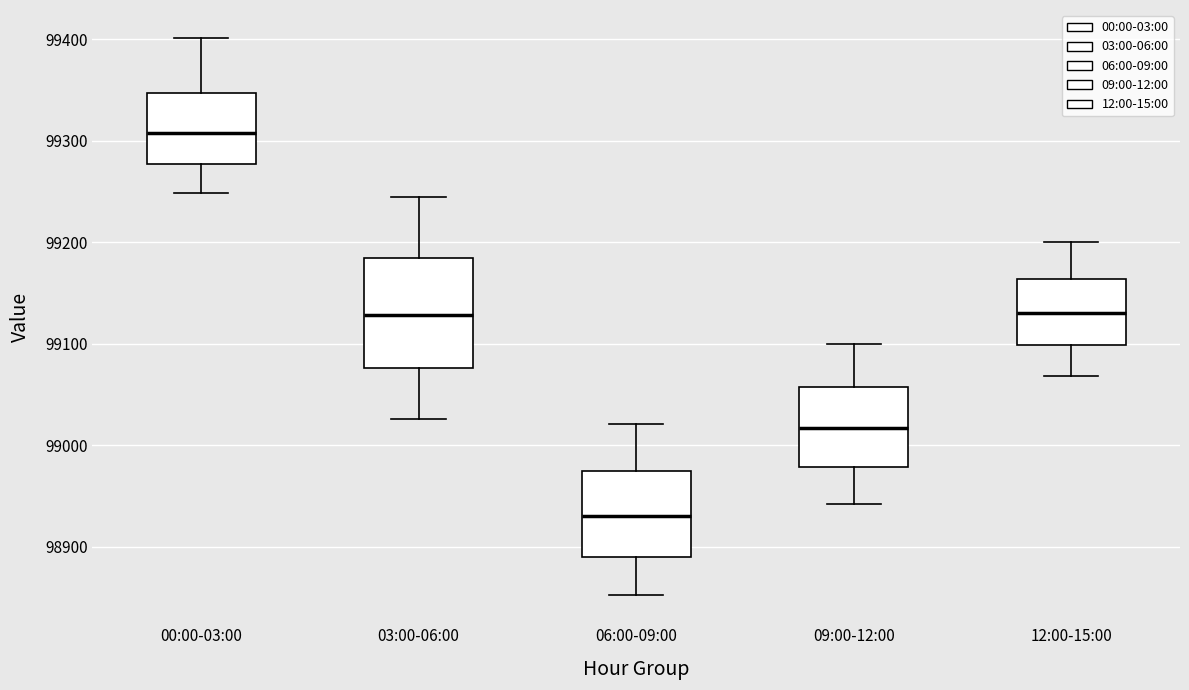

Reading left to right, transcribe this box plot: for each box, give where its median line is, the range the box spans, and where its two whiskers end, as read against the y-axis. The values are not printed on the chart, so give them approximately, as read against the axis.

00:00-03:00: median 99310, box 99280 to 99350, whiskers 99250 to 99400
03:00-06:00: median 99130, box 99080 to 99180, whiskers 99030 to 99240
06:00-09:00: median 98930, box 98890 to 98970, whiskers 98850 to 99020
09:00-12:00: median 99020, box 98980 to 99060, whiskers 98940 to 99100
12:00-15:00: median 99130, box 99100 to 99160, whiskers 99070 to 99200